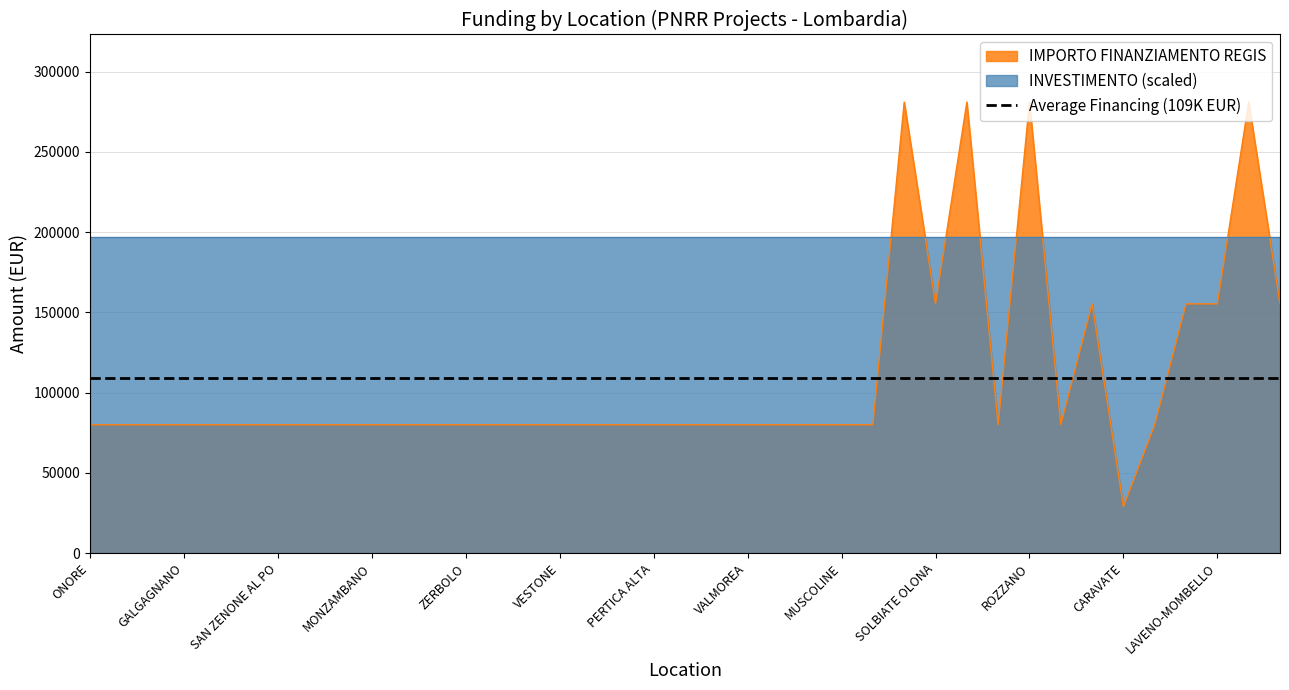

Reading right to left, what are all the values shown in this chart?

155234	280932	155234	155234	79922	28902	155234	79922	280932	79922	280932	155234	280932	79922	79922	79922	79922	79922	79922	79922	79922	79922	79922	79922	79922	79922	79922	79922	79922	79922	79922	79922	79922	79922	79922	79922	79922	79922	79922